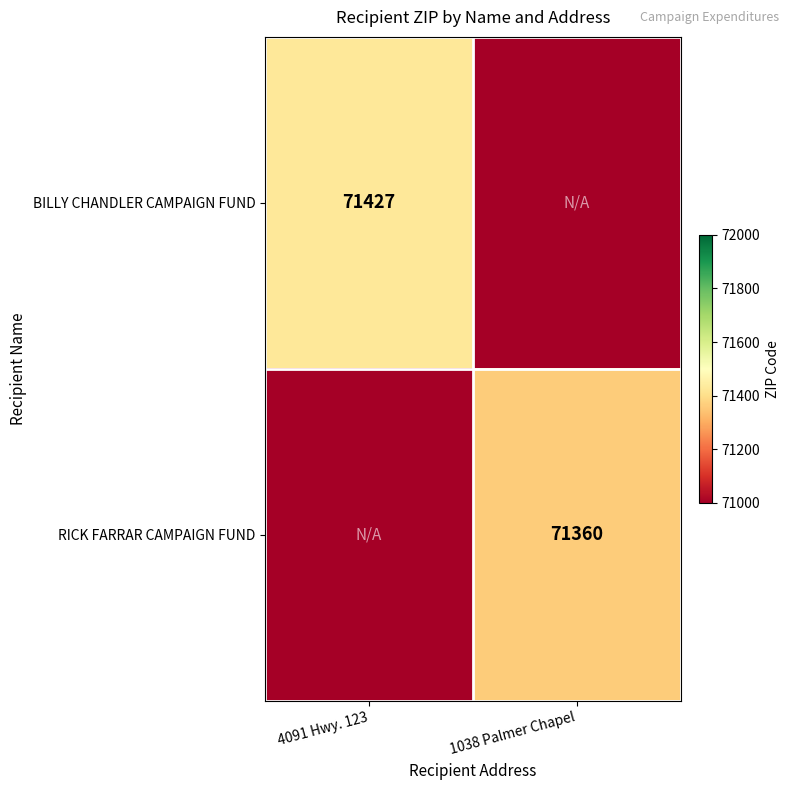

The RICK FARRAR CAMPAIGN FUND series shows 34106 at 1038 Palmer Chapel. True or false?

False